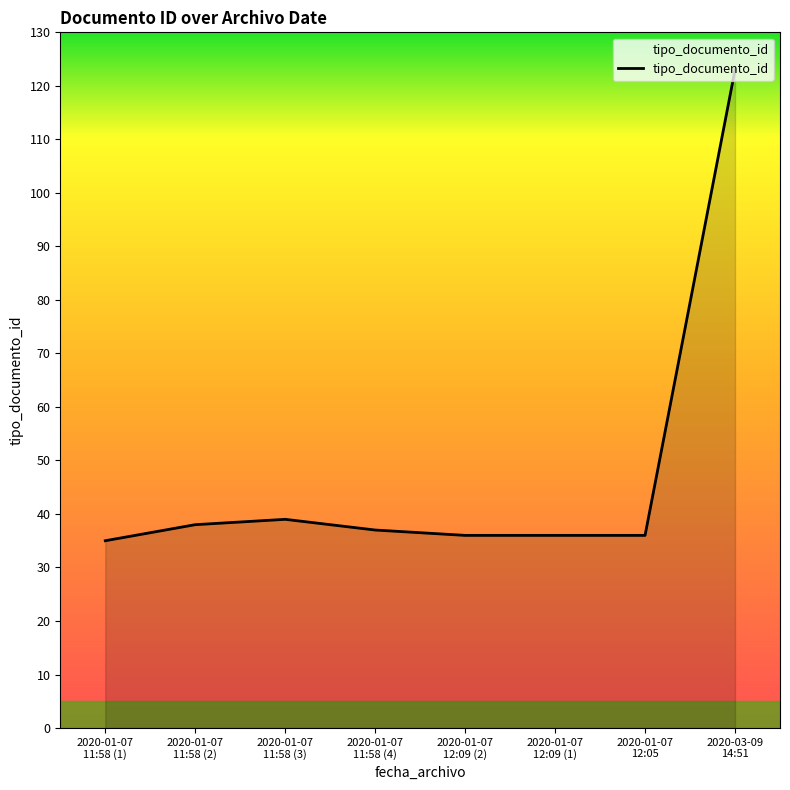

What is the greatest value displayed?

123